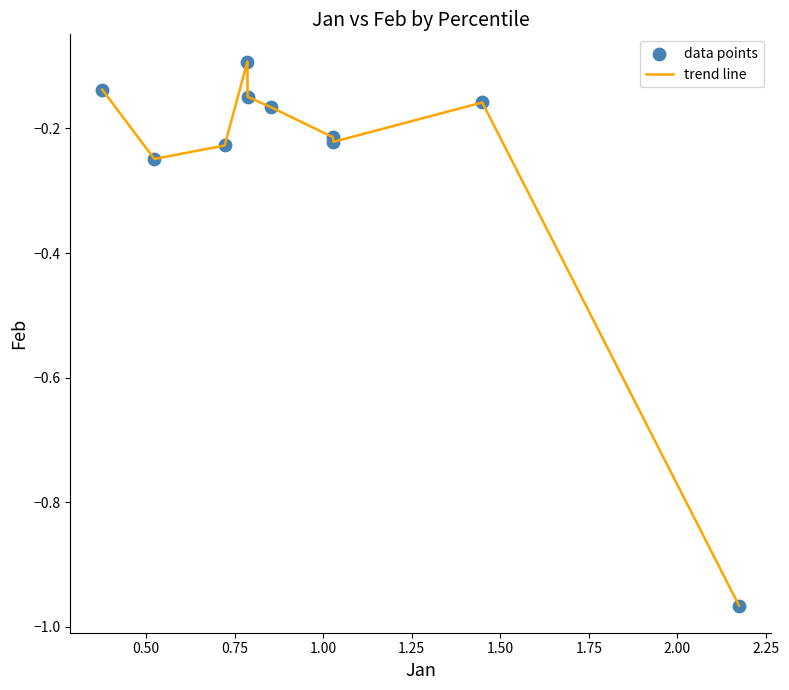

What is the difference between the maximum and minimum values?

0.9